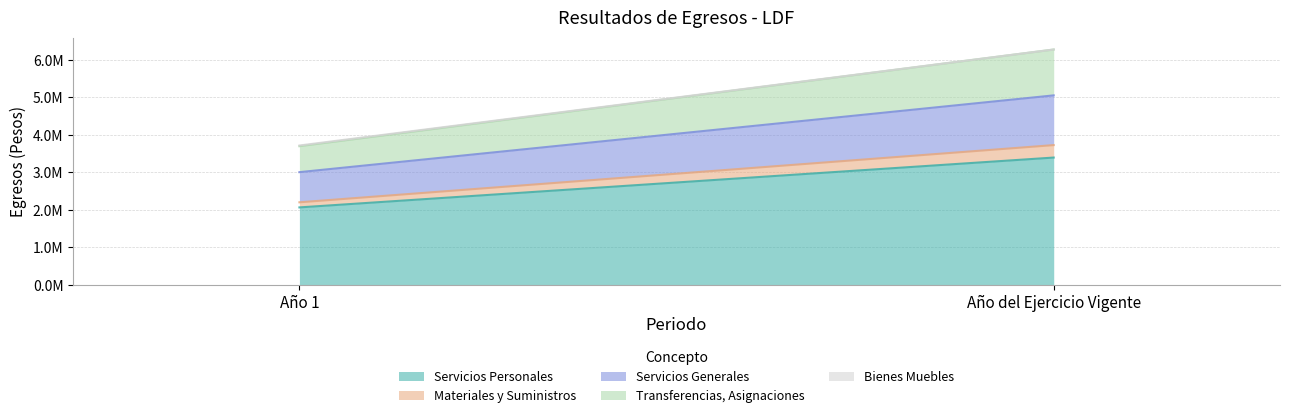

Does the chart display data point markers on the line(s)?

No